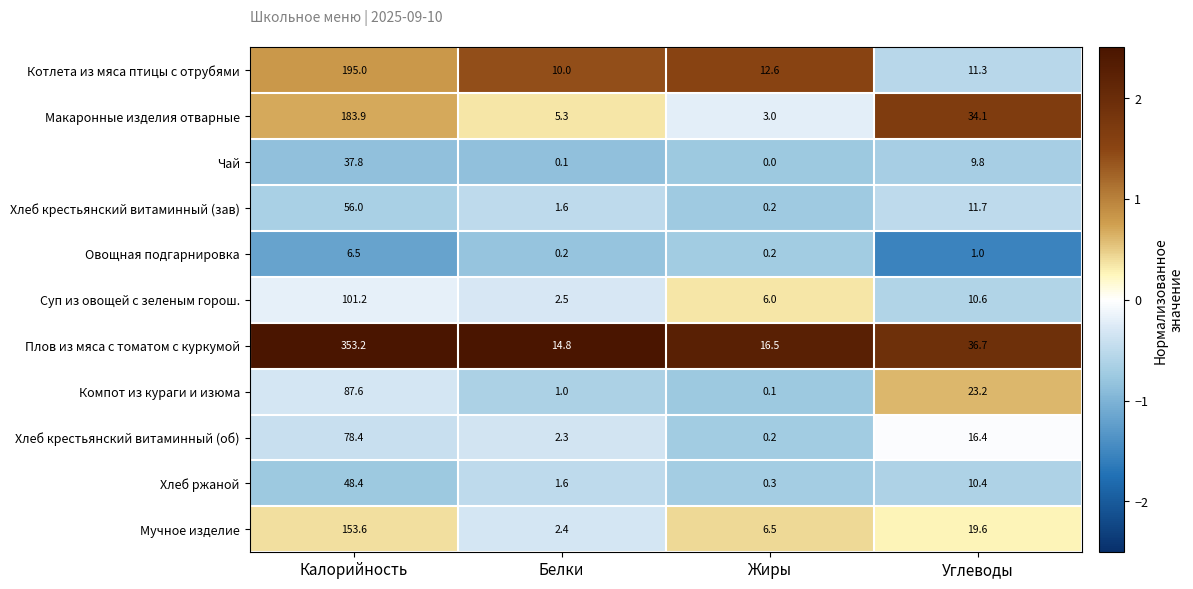

Is the value of Котлета из мяса птицы с отрубями at Белки greater than the value of Суп из овощей с зеленым горош. at Белки?

Yes